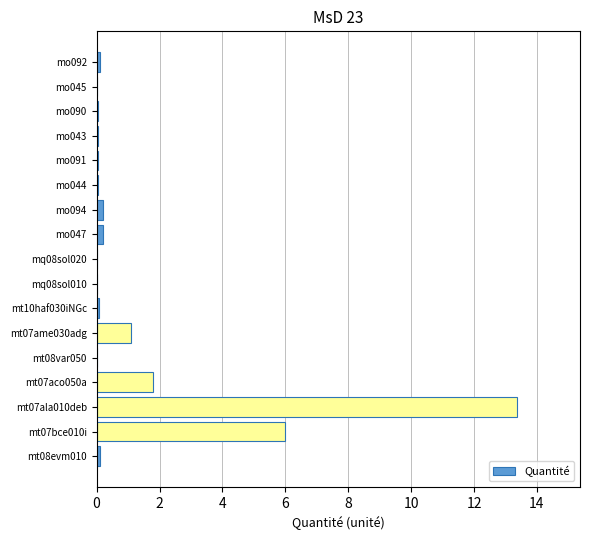

What is the sum of all values?

23.2